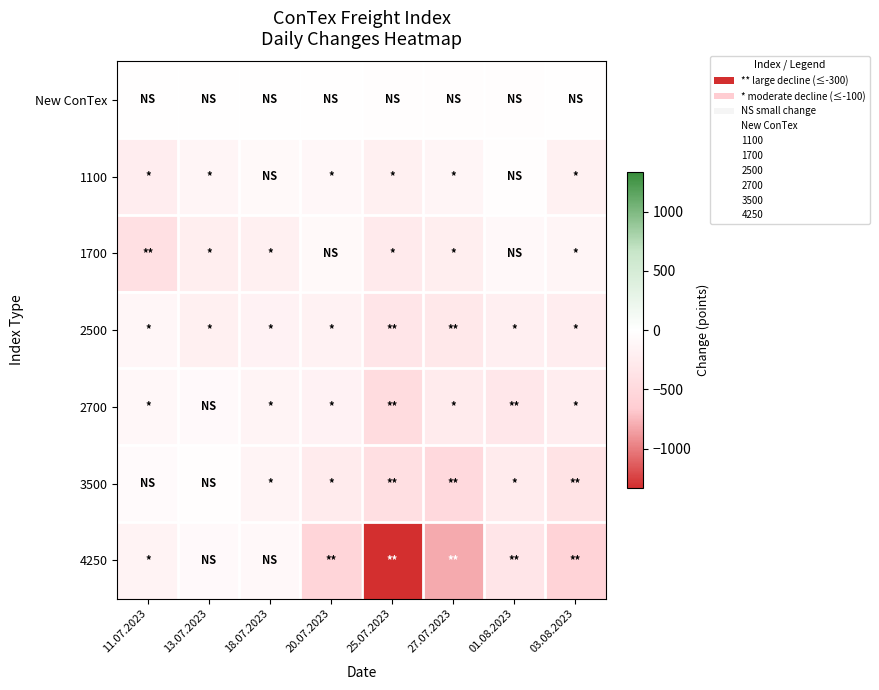

Rank the series by their maximum value, from highest to lowest.

New ConTex, 3500, 1100, 2700, 4250, 1700, 2500